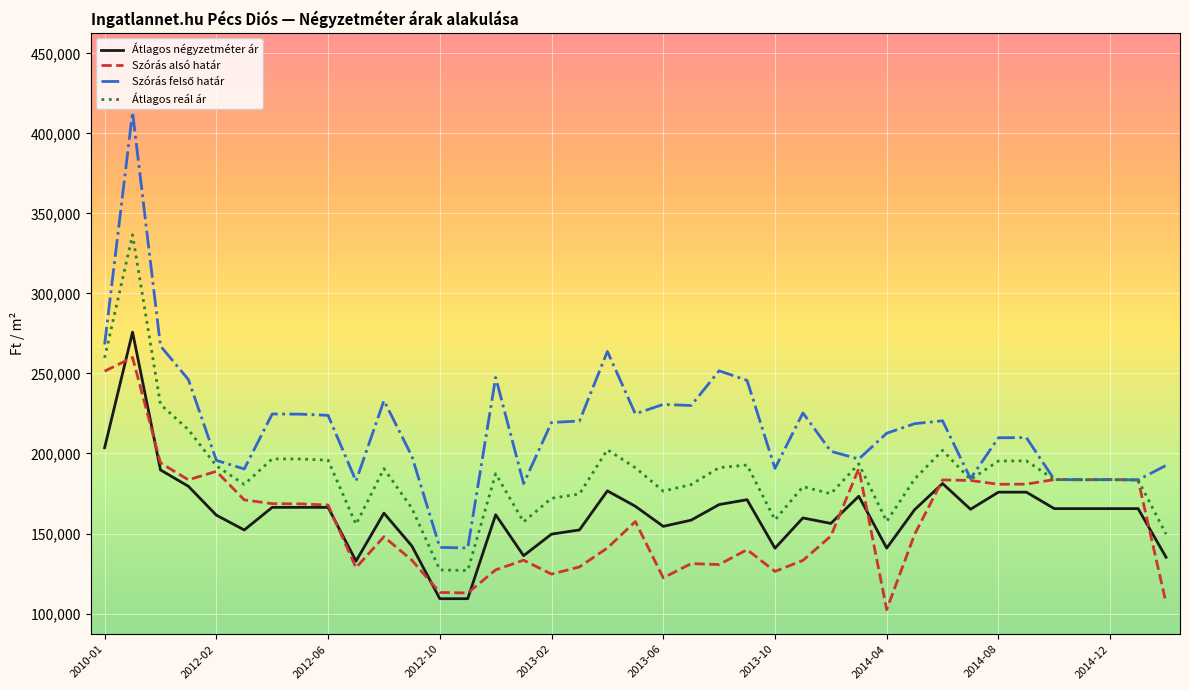

What is the smallest value displayed?

102457